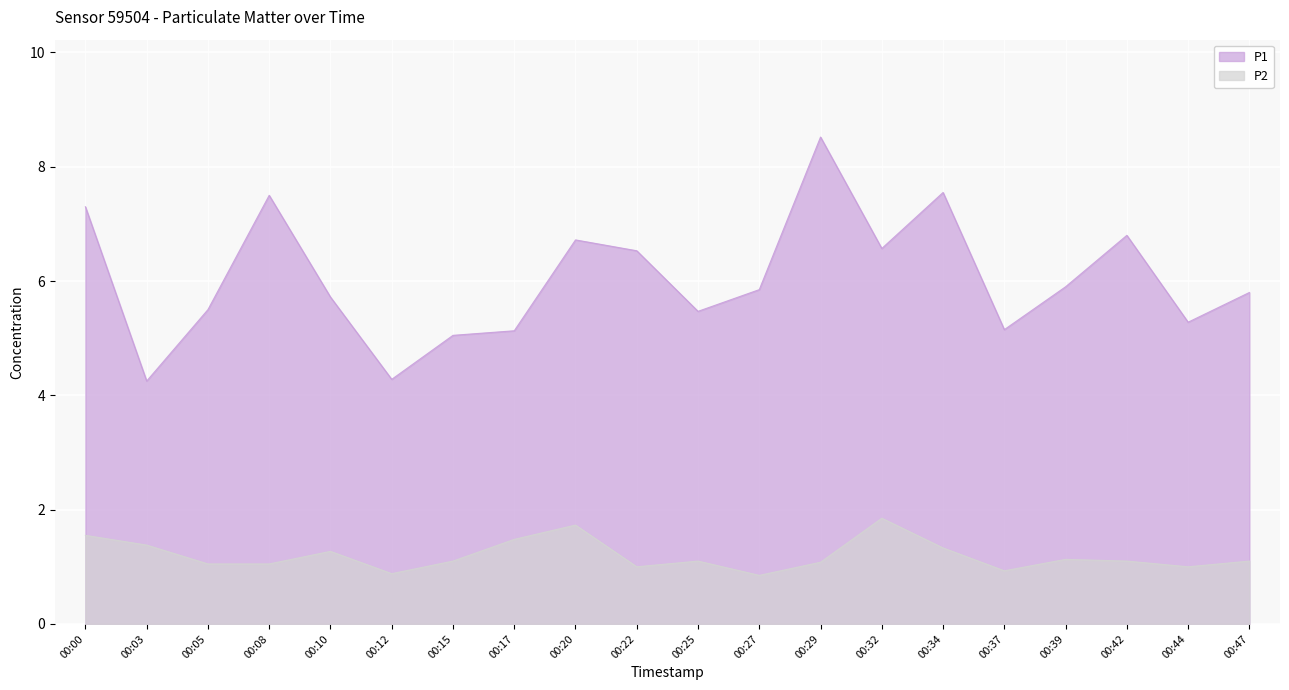

True or false: P2 and P1 intersect in this chart.

False